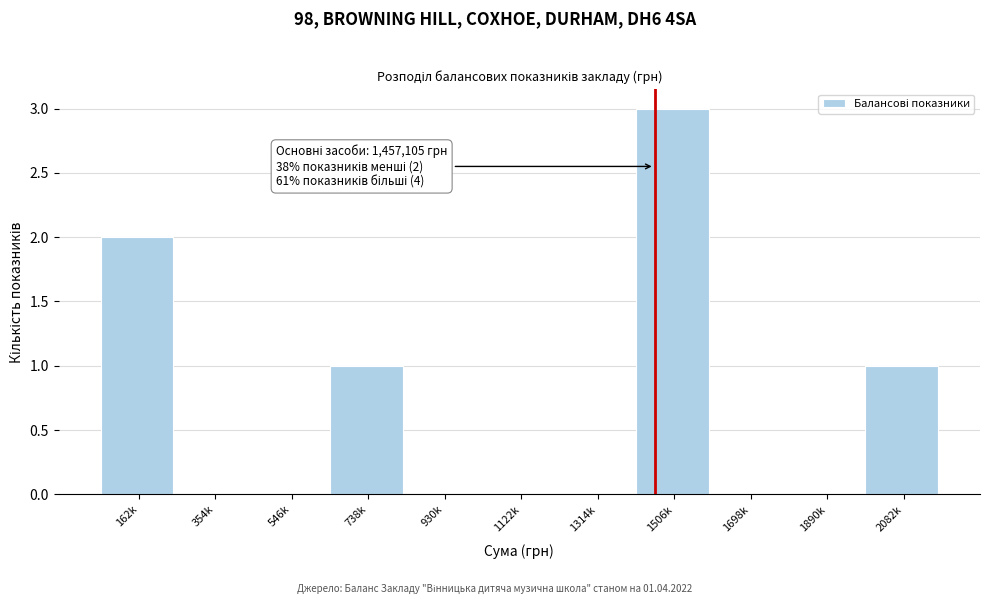

Reading left to right, what are all the values shown in this chart?

162k=2	354k=0	546k=0	738k=1	930k=0	1122k=0	1314k=0	1506k=3	1698k=0	1890k=0	2082k=1